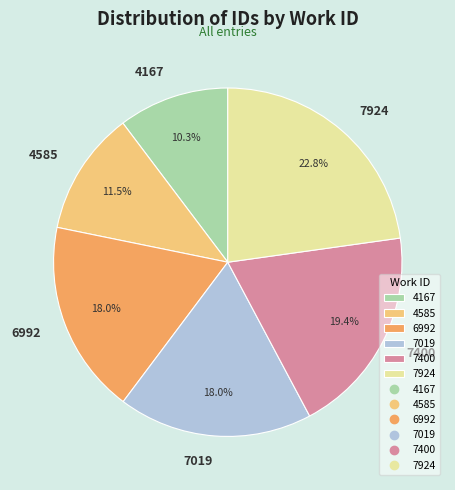

Does any single category account for the majority?

No